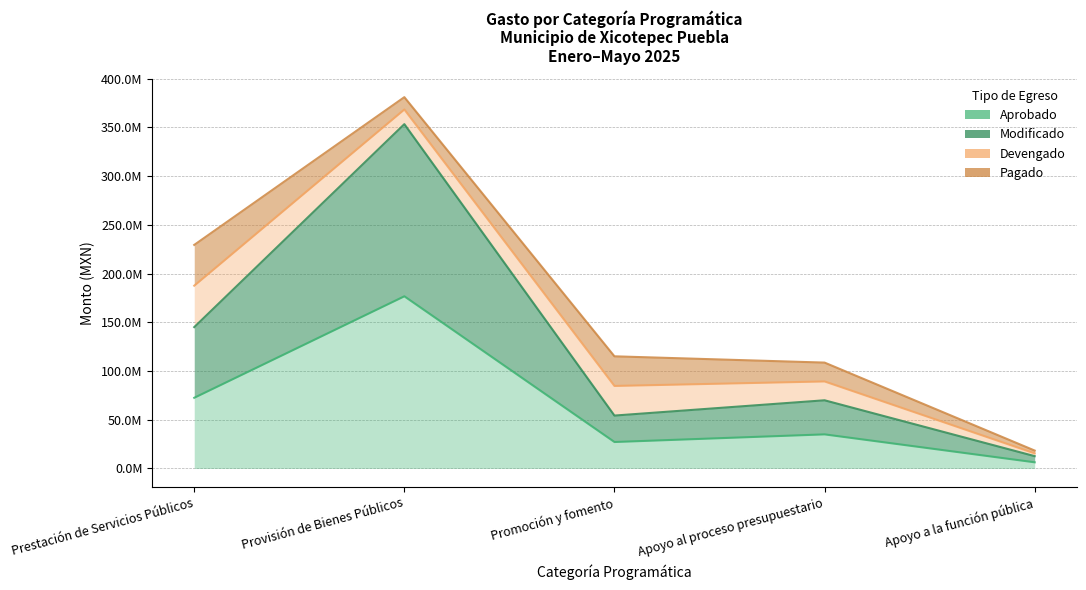

True or false: Aprobado and Modificado intersect in this chart.

False